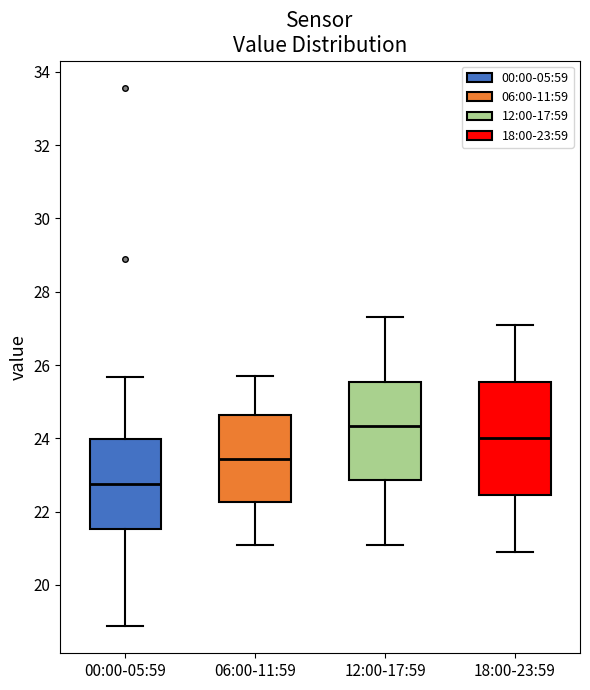

Reading left to right, read every box against the y-axis: the position of its median line, the range the box covers, and the ends of its whiskers. The values are not printed on the chart, so give them approximately, as read against the axis.

00:00-05:59: median 22.8, box 21.6 to 24.0, whiskers 18.8 to 25.6
06:00-11:59: median 23.4, box 22.2 to 24.6, whiskers 21.2 to 25.8
12:00-17:59: median 24.4, box 22.8 to 25.6, whiskers 21.2 to 27.4
18:00-23:59: median 24.0, box 22.4 to 25.6, whiskers 21.0 to 27.2